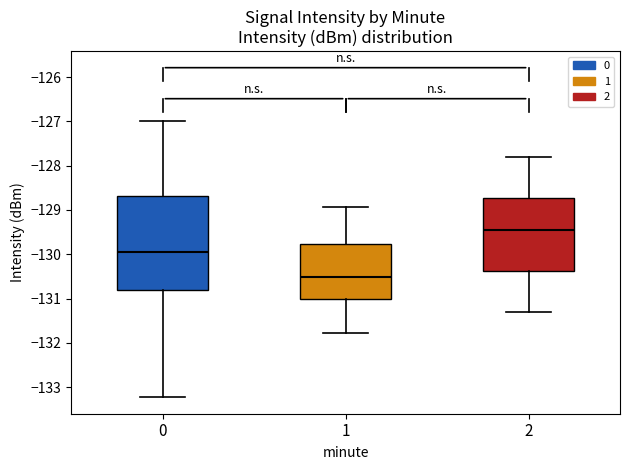

Which box is the tallest, from its lower edge to its upper edge?

0